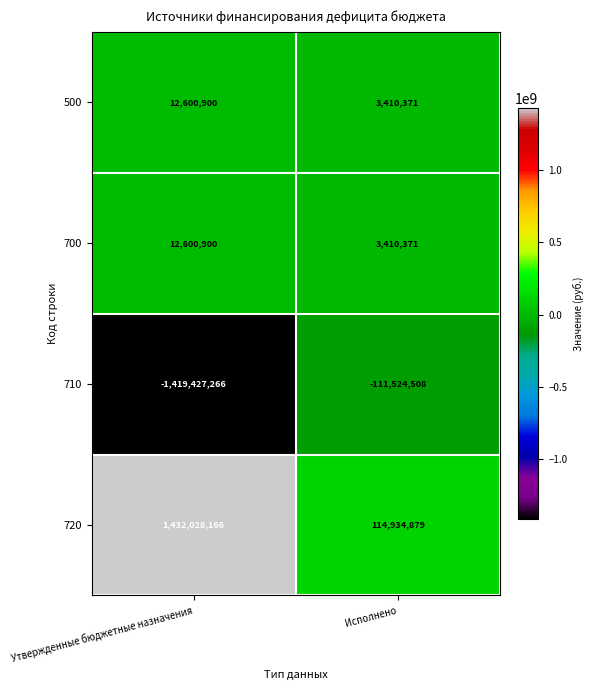

At which label is 500 closest to 8005635?

Исполнено